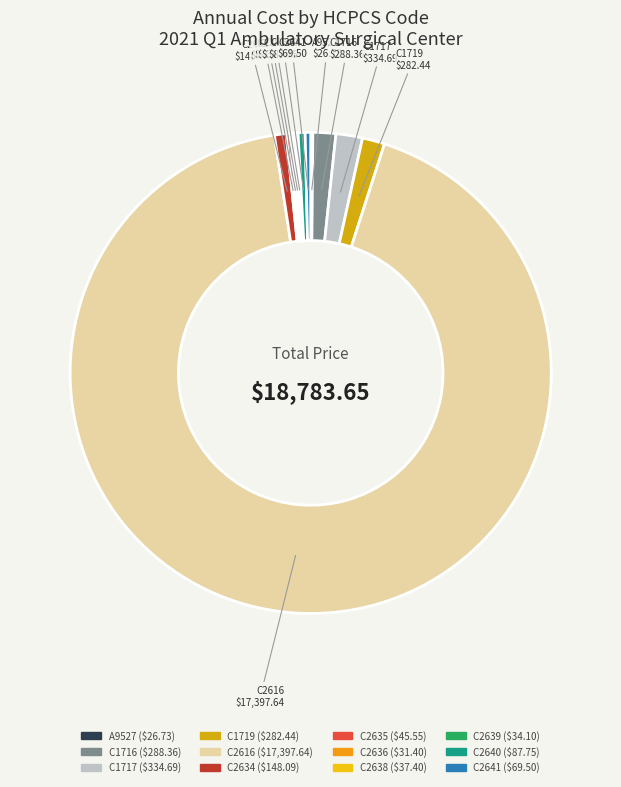

Which slice represents more than half of the pie?

C2616